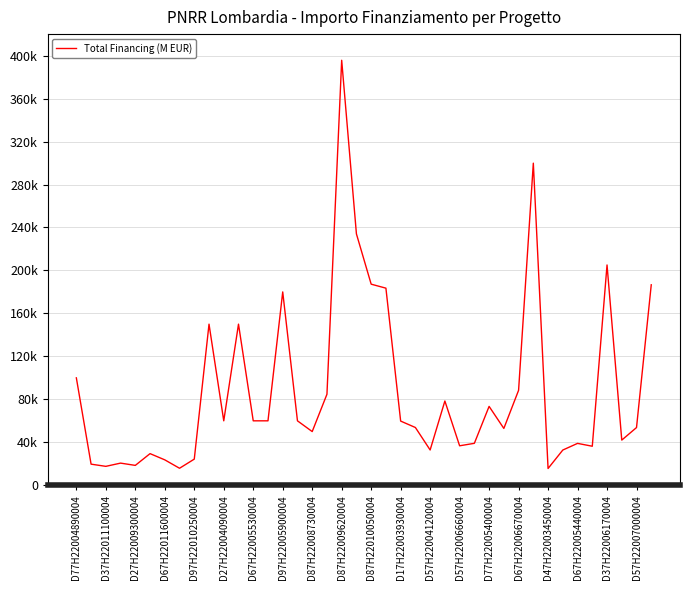

Does the chart have visible grid lines?

Yes